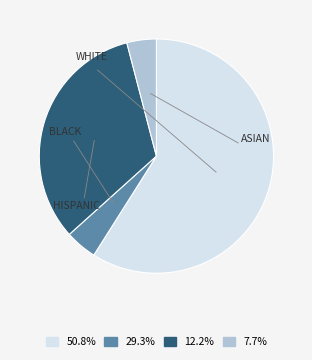

Is there a majority slice in this chart?

Yes